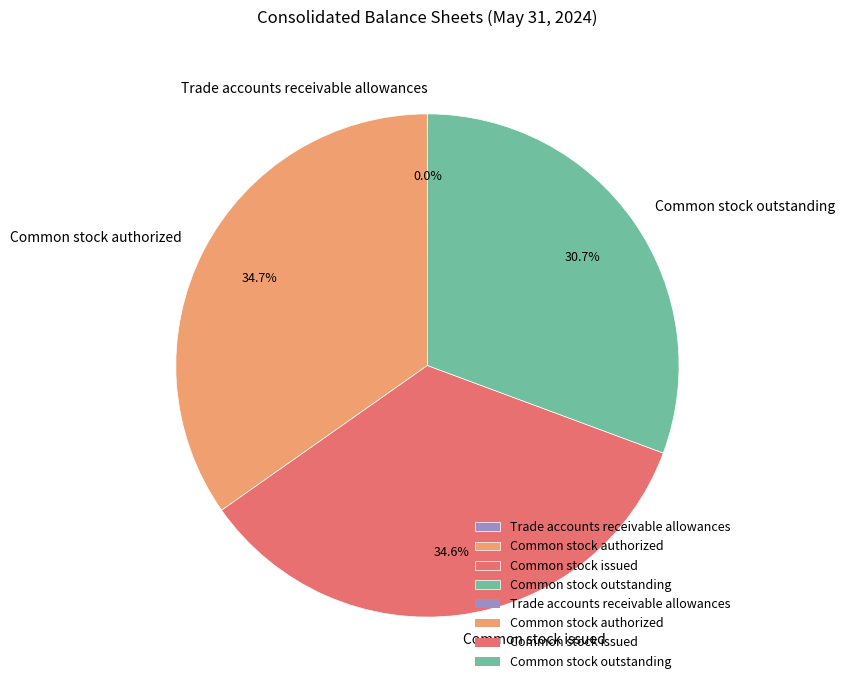

Does any single category account for the majority?

No